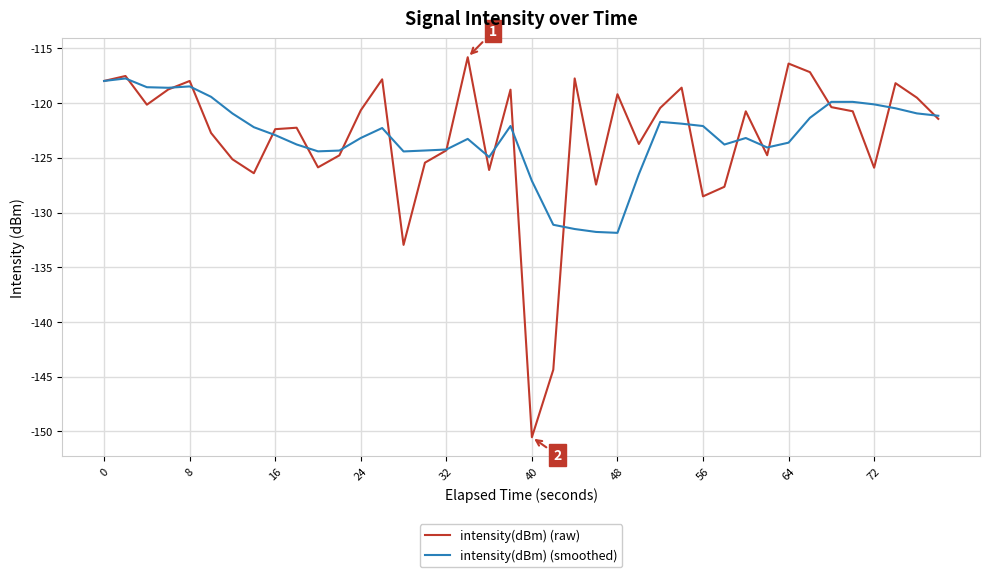

List the series in order of their peak value, lowest first.

intensity(dBm) (smoothed), intensity(dBm) (raw)